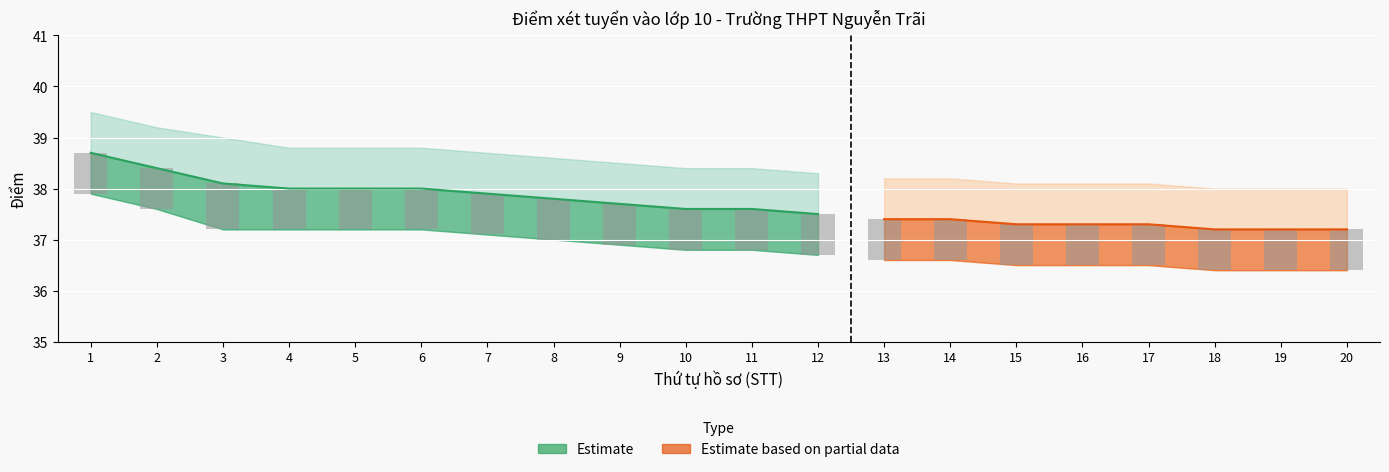

Reading left to right, list all the values displayed in this chart.

TỔNG ĐIỂM: 1=38.7	2=38.4	3=38.1	4=38.0	5=38.0	6=38.0	7=37.9	8=37.8	9=37.7	10=37.6	11=37.6	12=37.5	13=37.4	14=37.4	15=37.3	16=37.3	17=37.3	18=37.2	19=37.2	20=37.2
upper_estimate: 1=39.5	2=39.2	3=39.0	4=38.8	5=38.8	6=38.8	7=38.7	8=38.6	9=38.5	10=38.4	11=38.4	12=38.3	13=38.2	14=38.2	15=38.1	16=38.1	17=38.1	18=38.0	19=38.0	20=38.0
lower_estimate: 1=37.9	2=37.6	3=37.2	4=37.2	5=37.2	6=37.2	7=37.1	8=37.0	9=36.9	10=36.8	11=36.8	12=36.7	13=36.6	14=36.6	15=36.5	16=36.5	17=36.5	18=36.4	19=36.4	20=36.4
ĐIỂM ƯU TIÊN: 1=0.0	2=0.0	3=0.0	4=0.0	5=0.0	6=0.0	7=0.0	8=0.0	9=0.0	10=0.0	11=0.0	12=0.0	13=0.0	14=0.0	15=0.0	16=0.0	17=0.0	18=0.0	19=0.0	20=0.0
STT: 1=1.0	2=2.0	3=3.0	4=4.0	5=5.0	6=6.0	7=7.0	8=8.0	9=9.0	10=10.0	11=11.0	12=12.0	13=13.0	14=14.0	15=15.0	16=16.0	17=17.0	18=18.0	19=19.0	20=20.0